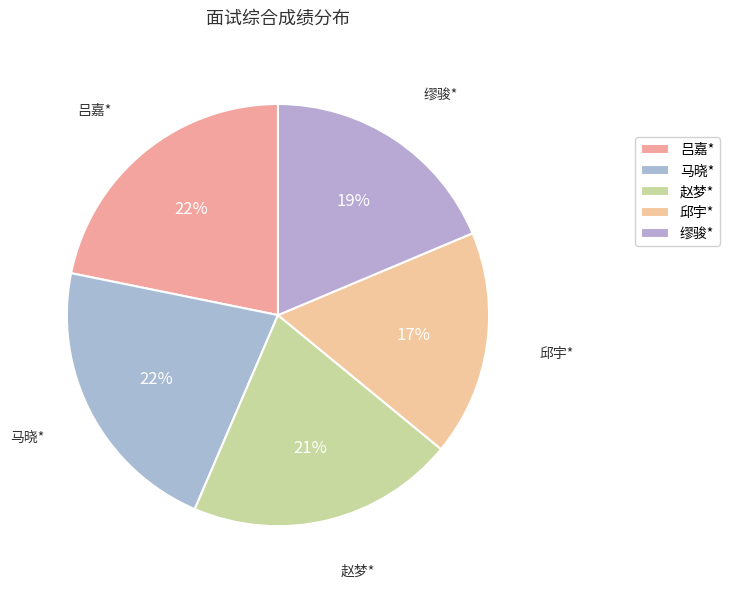

To the nearest percent, what percentage of the pie is 缪骏*?

19%